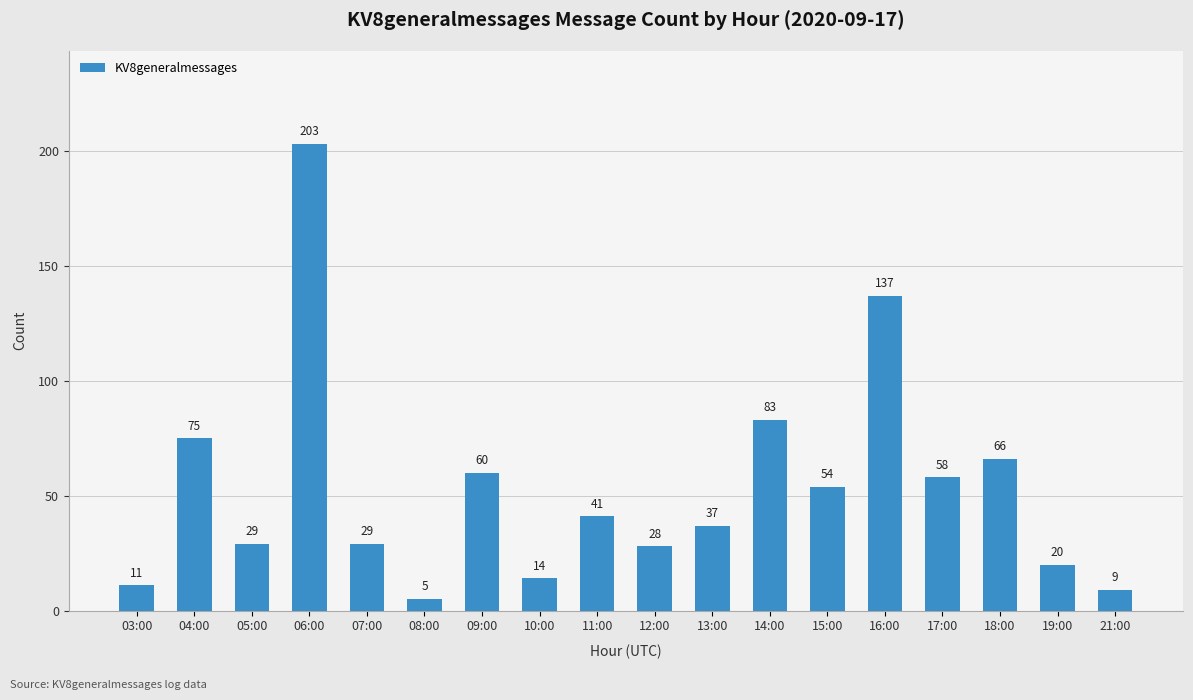

Reading left to right, list all the values displayed in this chart.

03:00=11	04:00=75	05:00=29	06:00=203	07:00=29	08:00=5	09:00=60	10:00=14	11:00=41	12:00=28	13:00=37	14:00=83	15:00=54	16:00=137	17:00=58	18:00=66	19:00=20	21:00=9